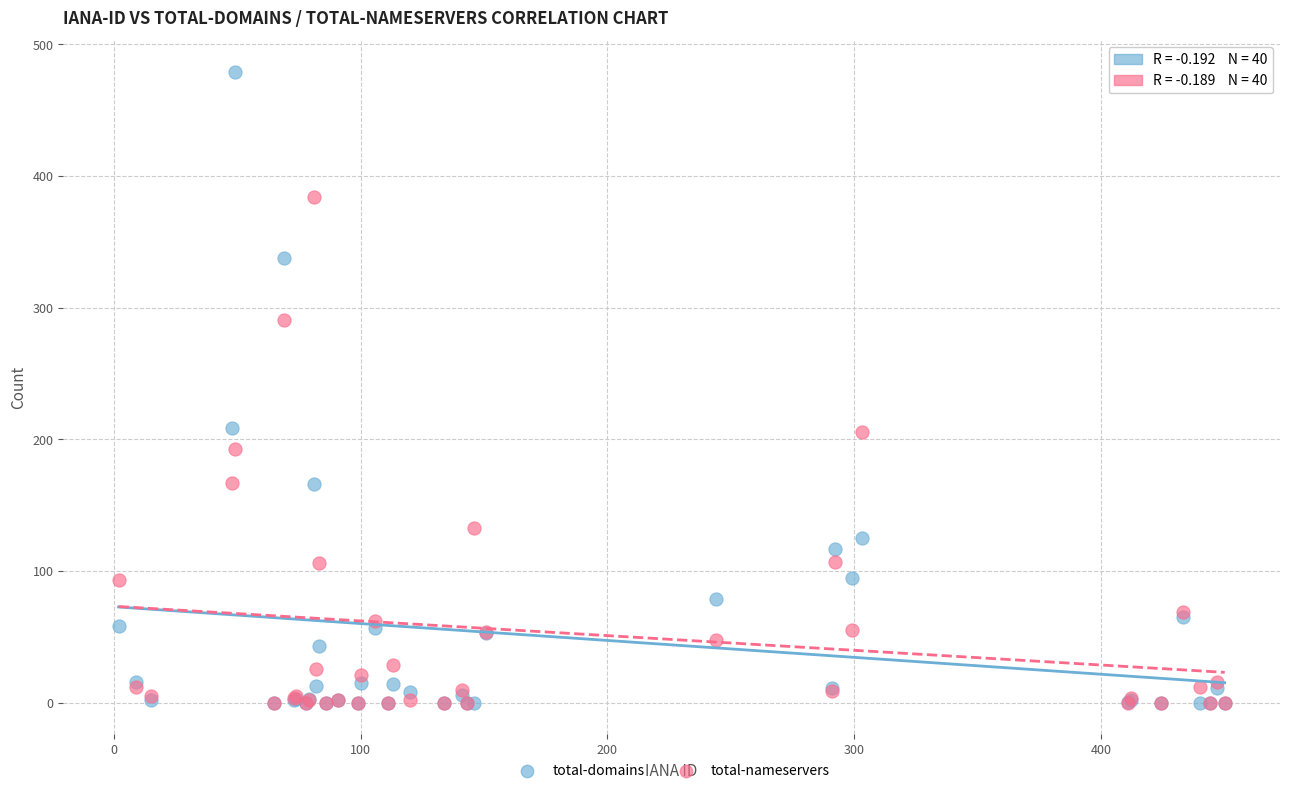

What are all the series names shown in the legend?

total-domains, total-nameservers